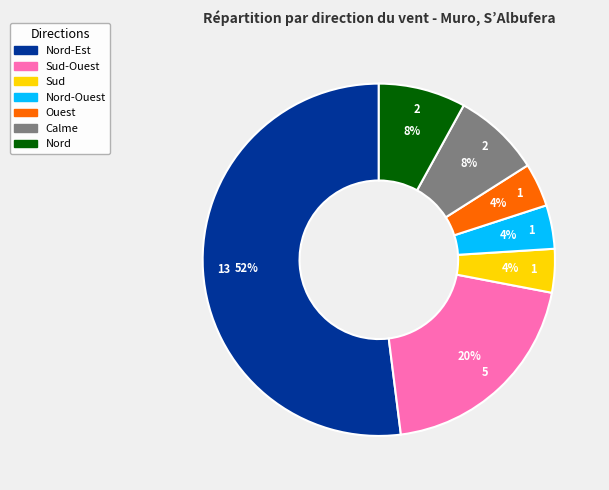

Is there any slice that represents more than half of the pie?

Yes